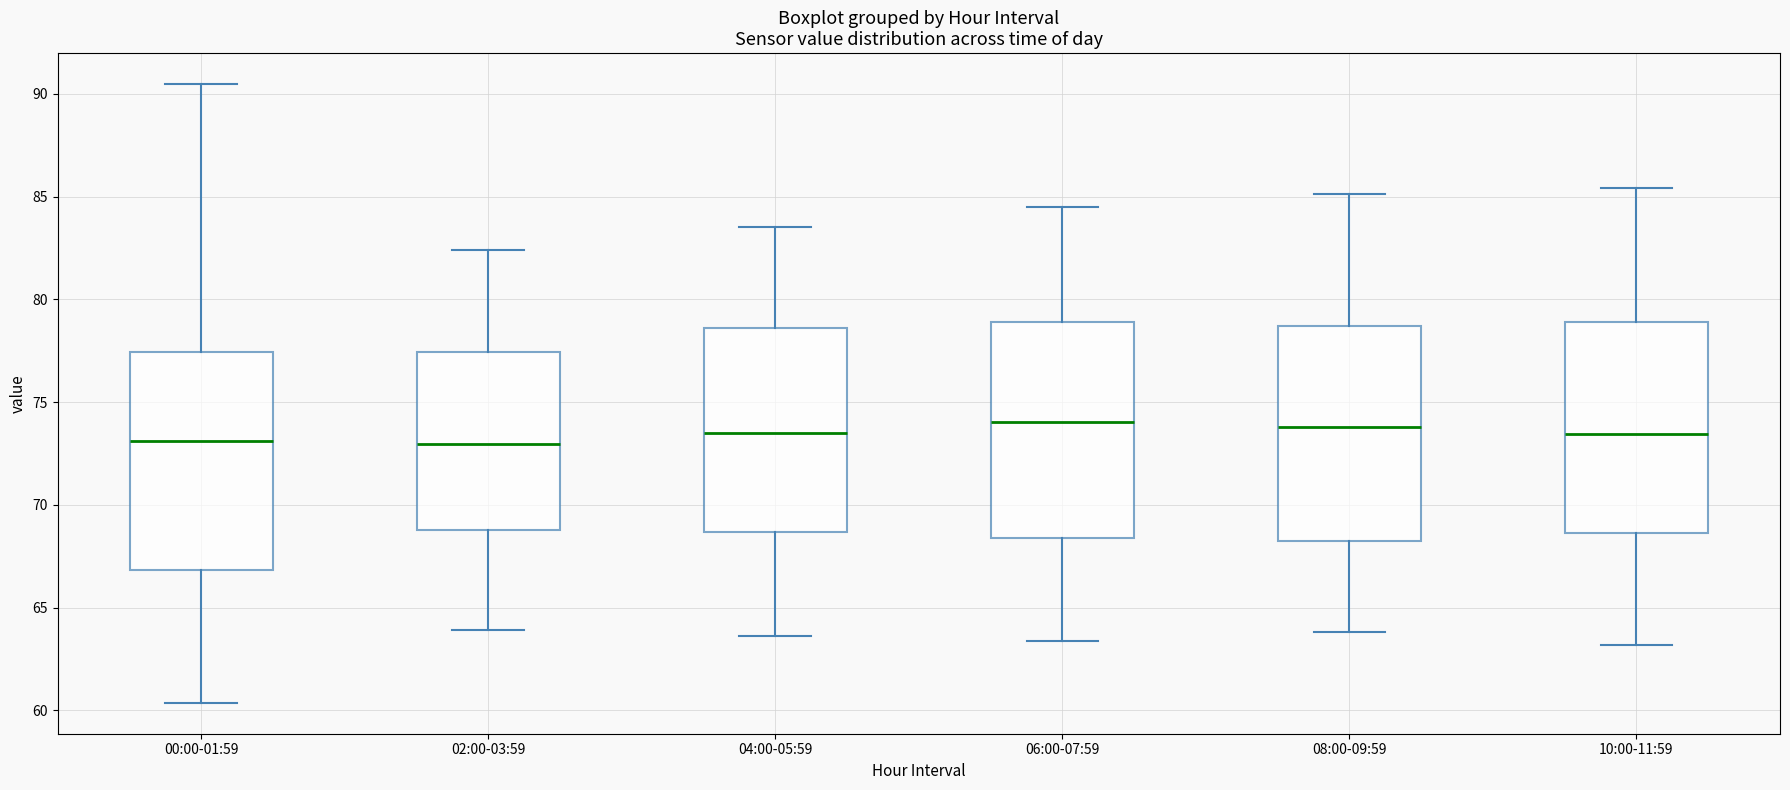

Reading left to right, read every box against the y-axis: the position of its median line, the range the box covers, and the ends of its whiskers. The values are not printed on the chart, so give them approximately, as read against the axis.

00:00-01:59: median 73.0, box 67.0 to 77.5, whiskers 60.5 to 90.5
02:00-03:59: median 73.0, box 69.0 to 77.5, whiskers 64.0 to 82.5
04:00-05:59: median 73.5, box 68.5 to 78.5, whiskers 63.5 to 83.5
06:00-07:59: median 74.0, box 68.5 to 79.0, whiskers 63.5 to 84.5
08:00-09:59: median 74.0, box 68.5 to 78.5, whiskers 64.0 to 85.0
10:00-11:59: median 73.5, box 68.5 to 79.0, whiskers 63.0 to 85.5